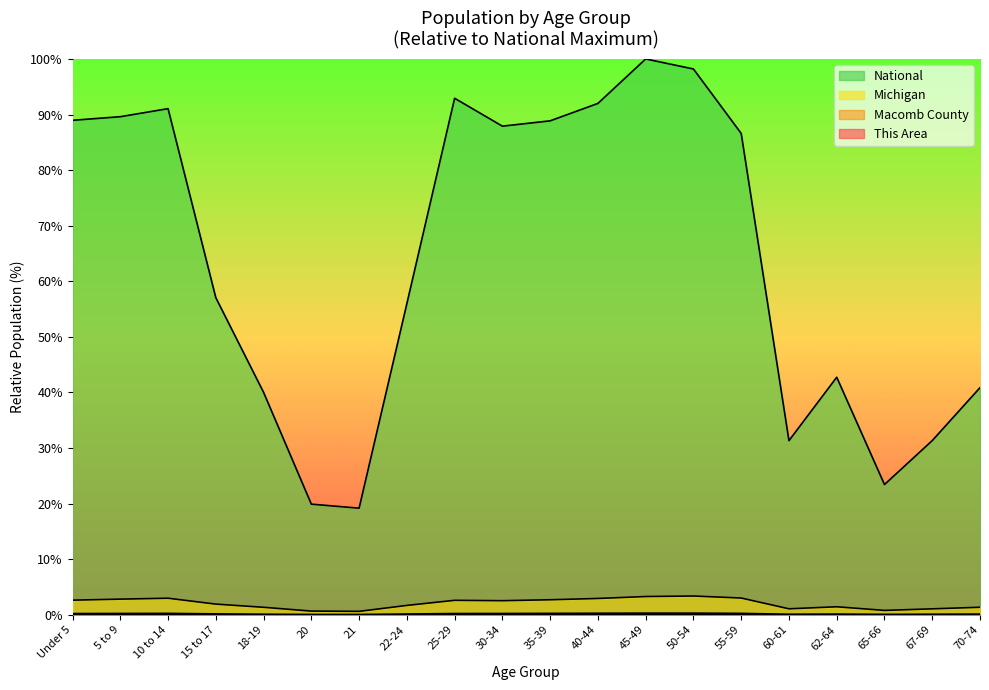

Which series changed the most between Under 5 and 65-66?

National